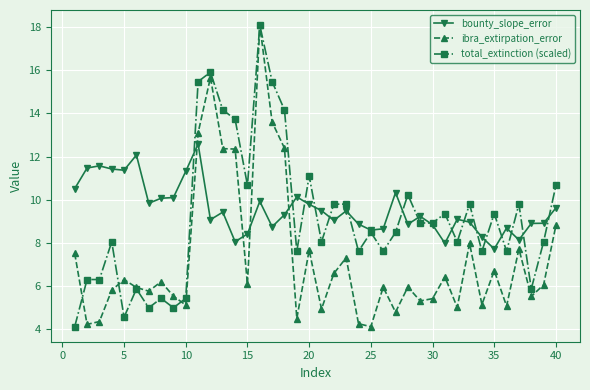

List the series in order of their overall mean, highest first.

bounty_slope_error, total_extinction (scaled), ibra_extirpation_error